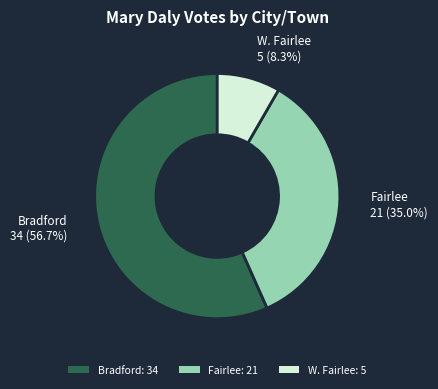

Which has a higher value, Fairlee or Bradford?

Bradford